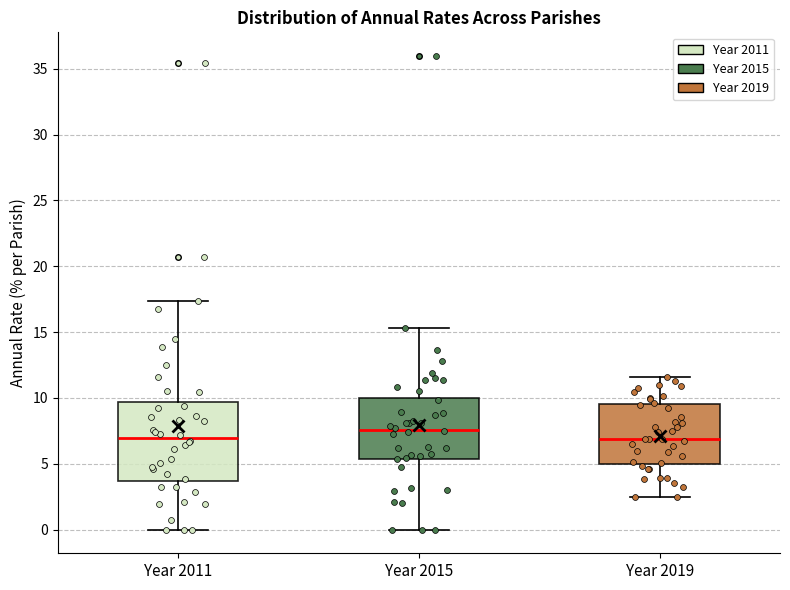

Reading left to right, read every box against the y-axis: the position of its median line, the range the box covers, and the ends of its whiskers. The values are not printed on the chart, so give them approximately, as read against the axis.

Year 2011: median 7.0, box 3.5 to 9.5, whiskers 0.0 to 17.5
Year 2015: median 7.5, box 5.5 to 10.0, whiskers 0.0 to 15.5
Year 2019: median 7.0, box 5.0 to 9.5, whiskers 2.5 to 11.5